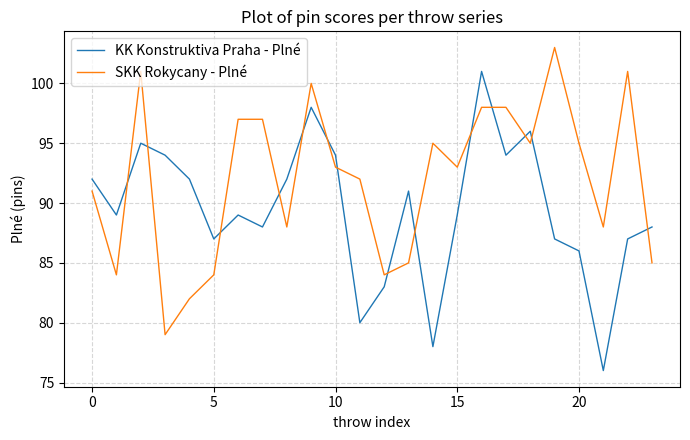

In SKK Rokycany - Plné, how many points are lower than both neighbors (excluding endpoints)?

7